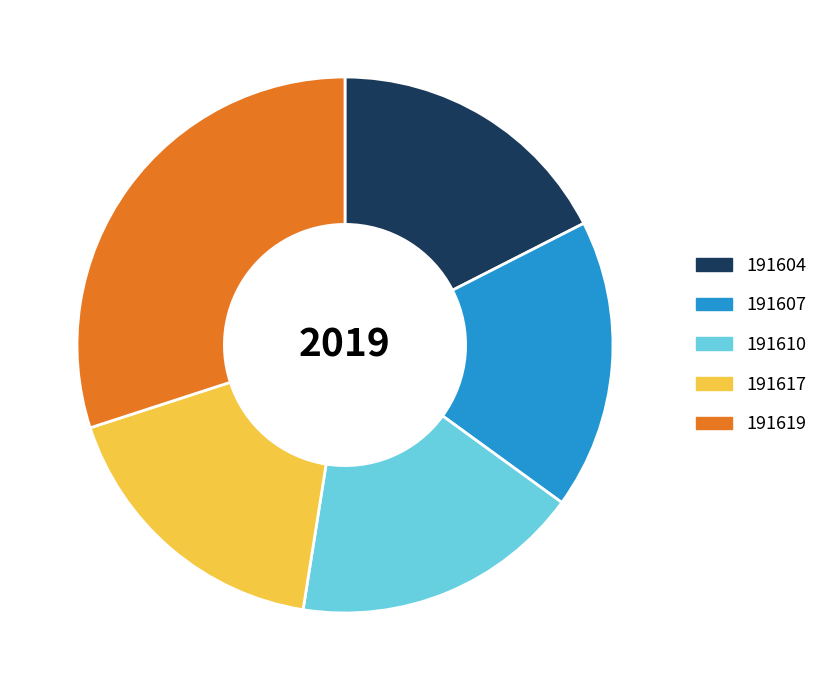

Between 191610 and 191619, which is larger?

191619